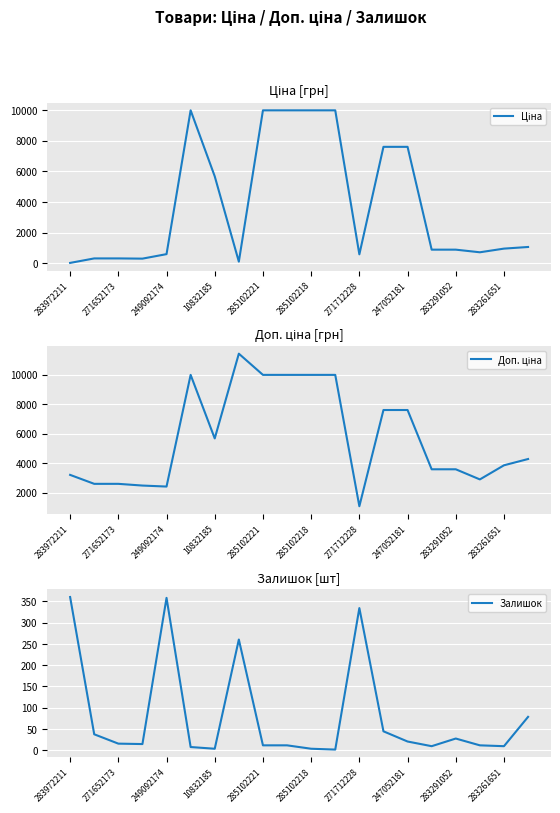

How many interior local peaks does the Ціна series have?

1